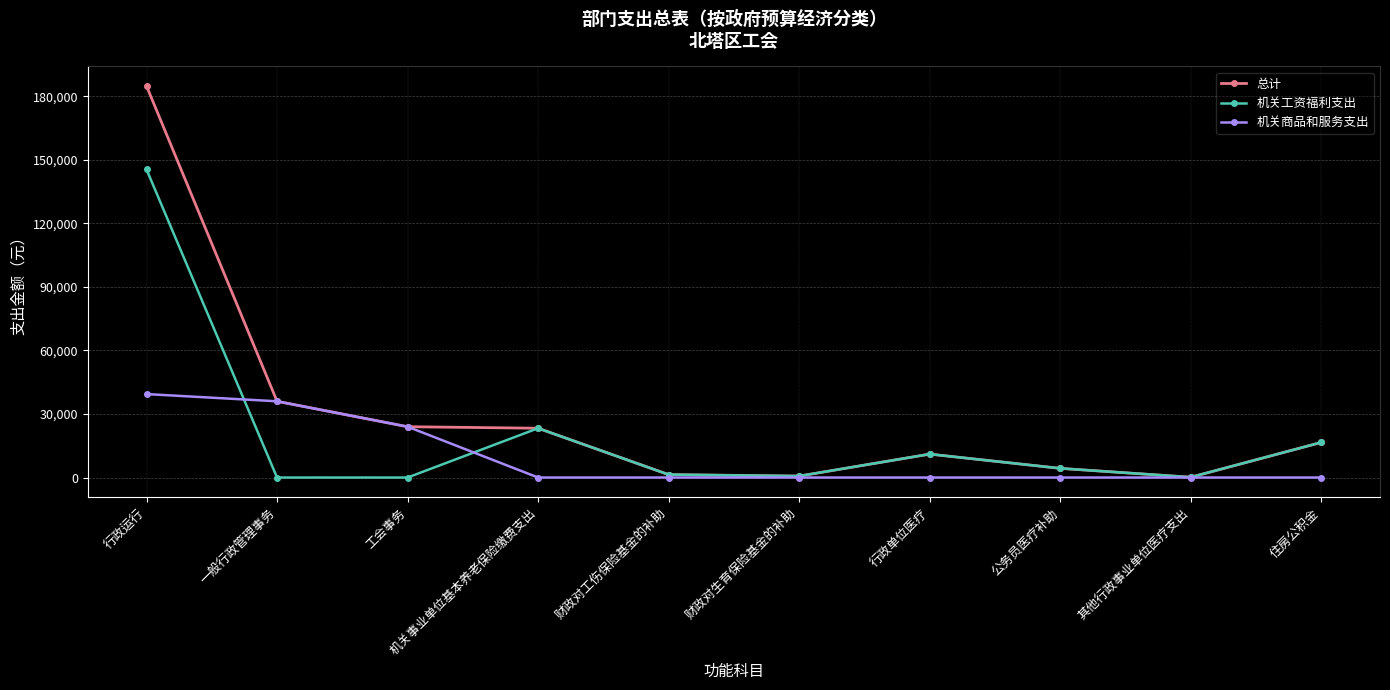

What are all the series names shown in the legend?

总计, 机关工资福利支出, 机关商品和服务支出